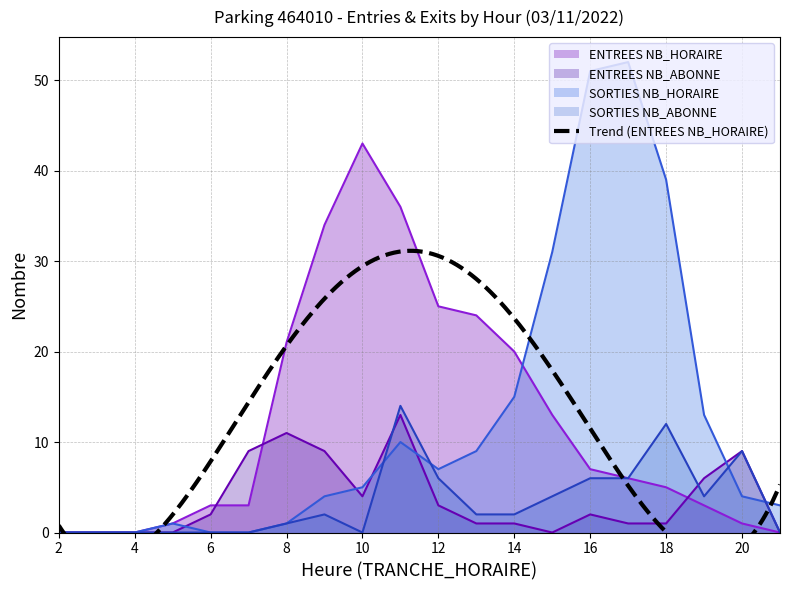

What is the sum of all ENTREES NB_HORAIRE values?

245